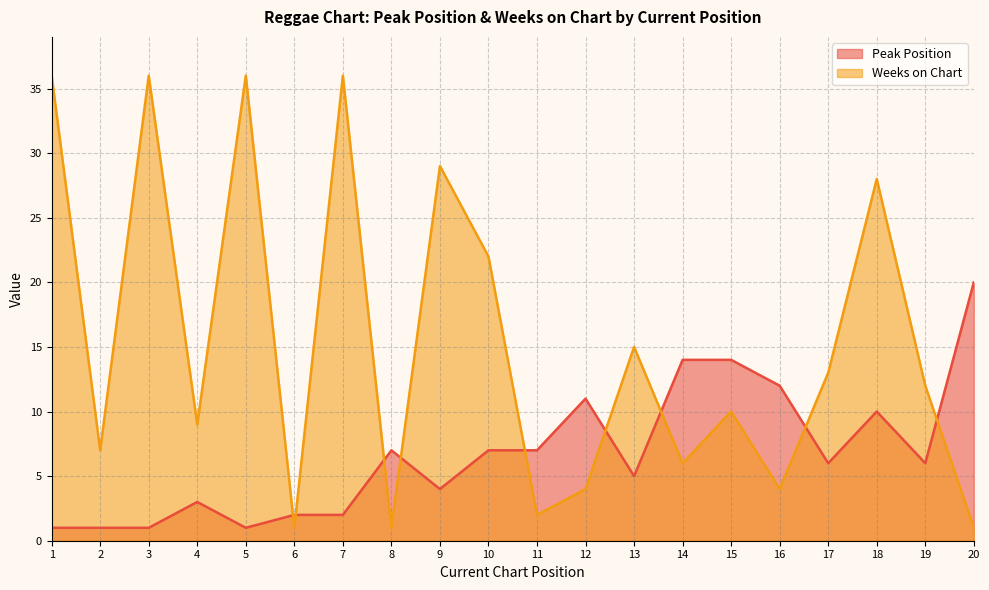

How many lines are shown in the chart?

2